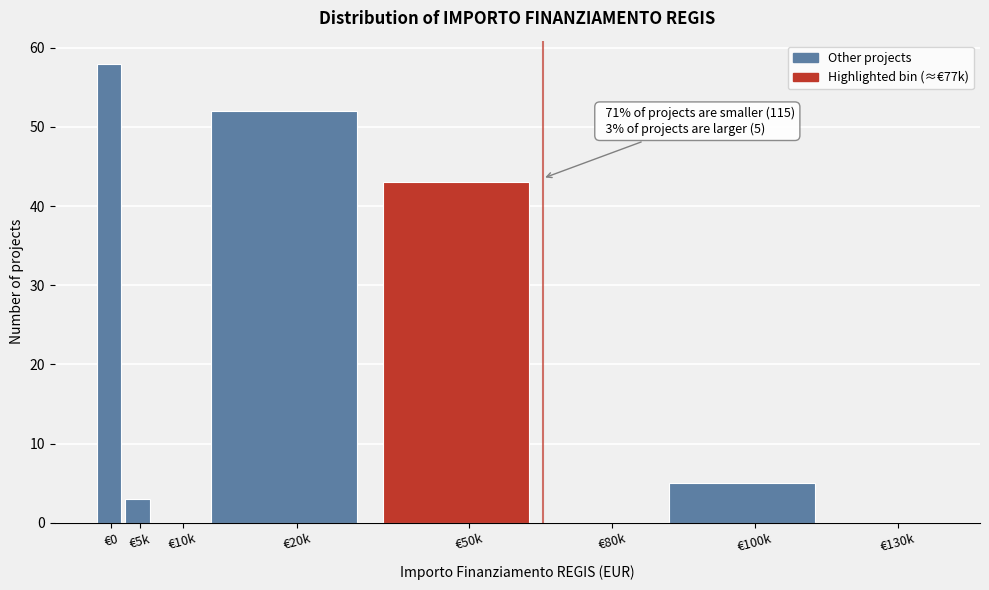

Reading left to right, transcribe all the data shown in this chart.

€0=58	€5k=3	€10k=0	€20k=52	€50k=43	€80k=0	€100k=5	€130k=0